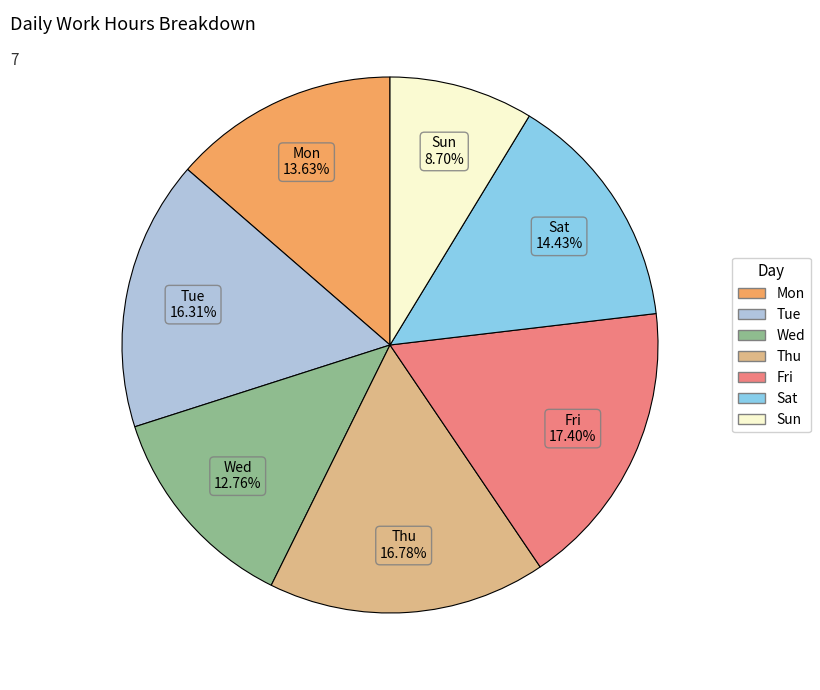

To the nearest percent, what is the difference between the largest and smallest slice percentages?

9%